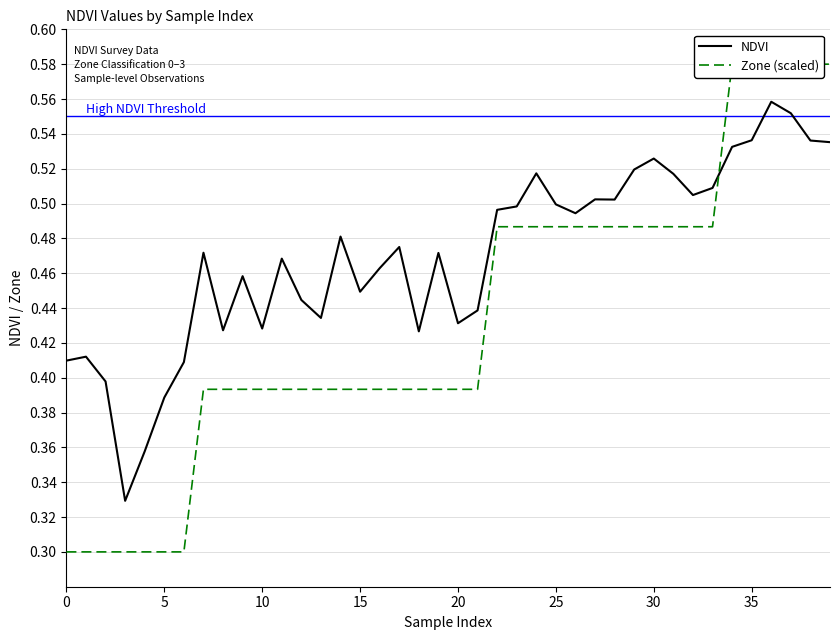

Which has a higher value, 32 or 11?

32